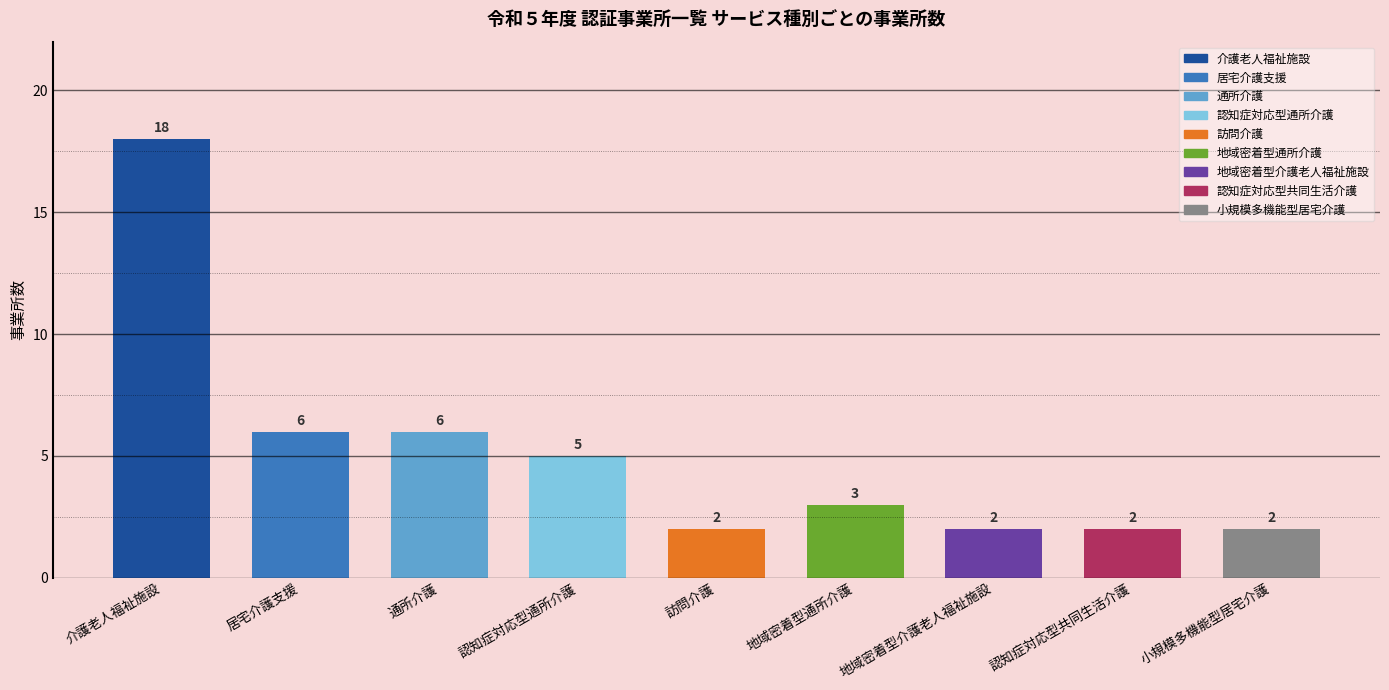

Rank the categories by value from lowest to highest.

訪問介護, 地域密着型介護老人福祉施設, 認知症対応型共同生活介護, 小規模多機能型居宅介護, 地域密着型通所介護, 認知症対応型通所介護, 居宅介護支援, 通所介護, 介護老人福祉施設